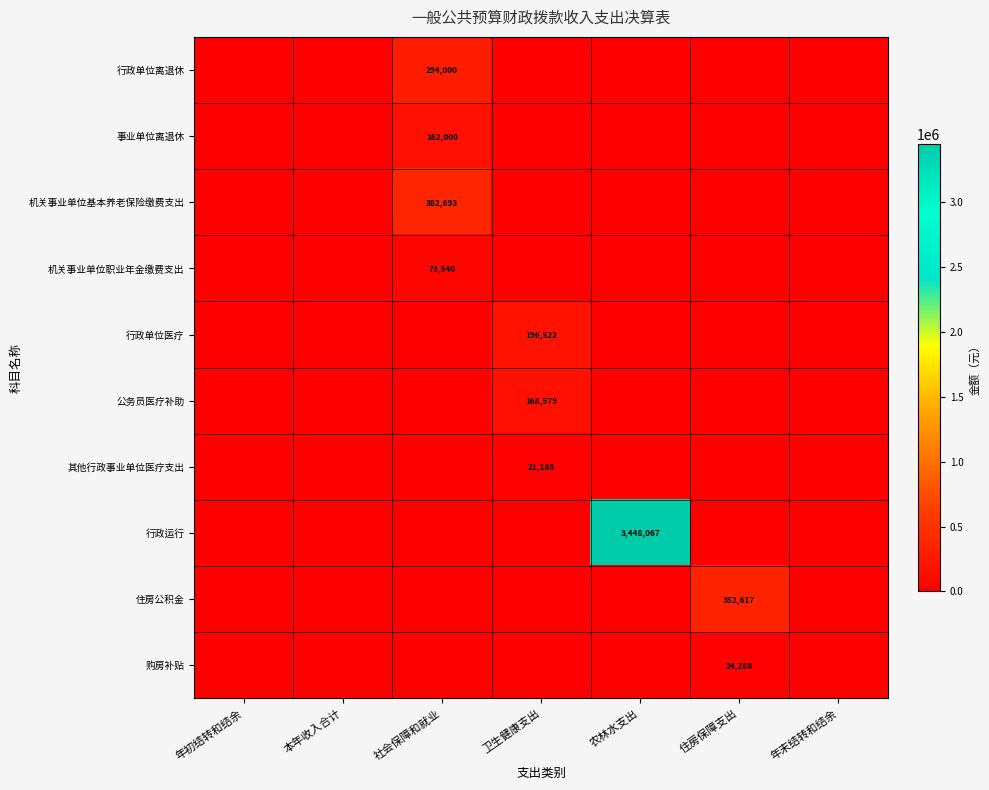

The 住房公积金 series shows 602907 at 住房保障支出. True or false?

False